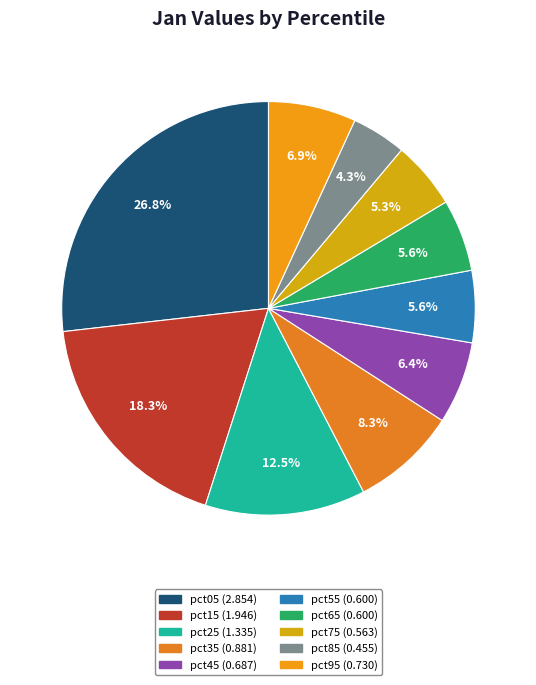

How many segments does this pie chart have?

10